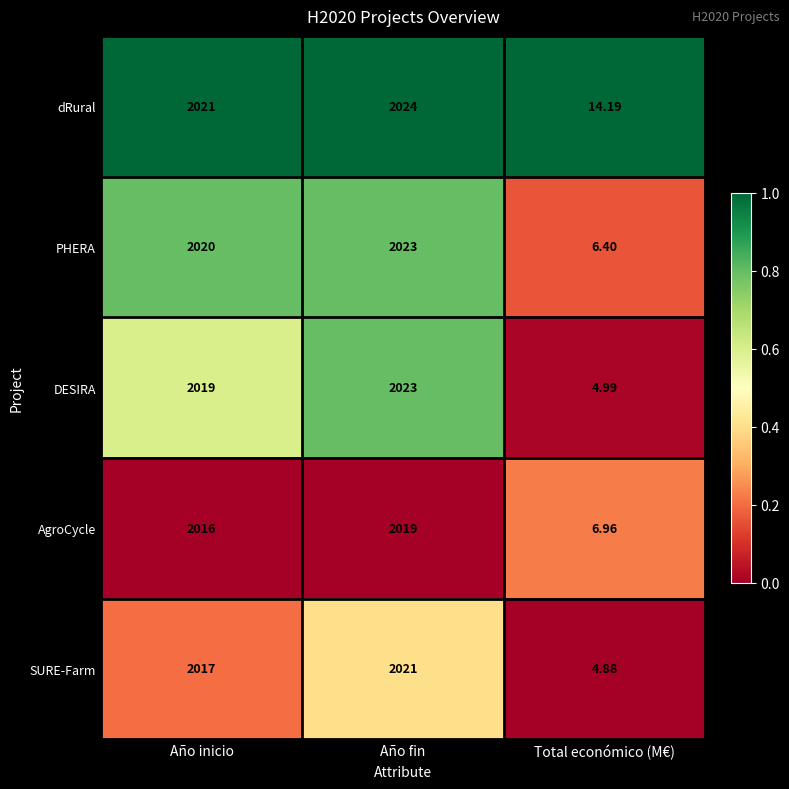

Which series changed the most between Año inicio and Total económico (M€)?

DESIRA